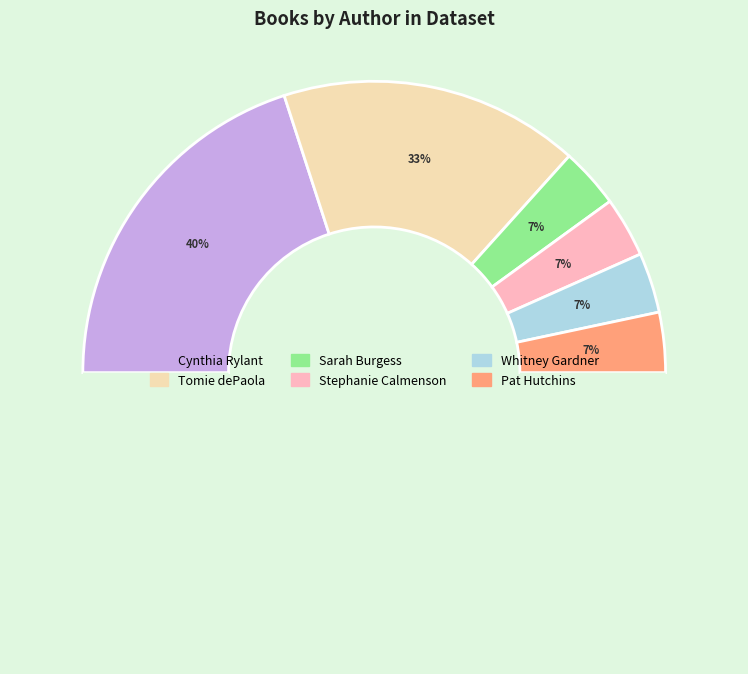

What percentage is the Stephanie Calmenson slice, to the nearest percent?

7%